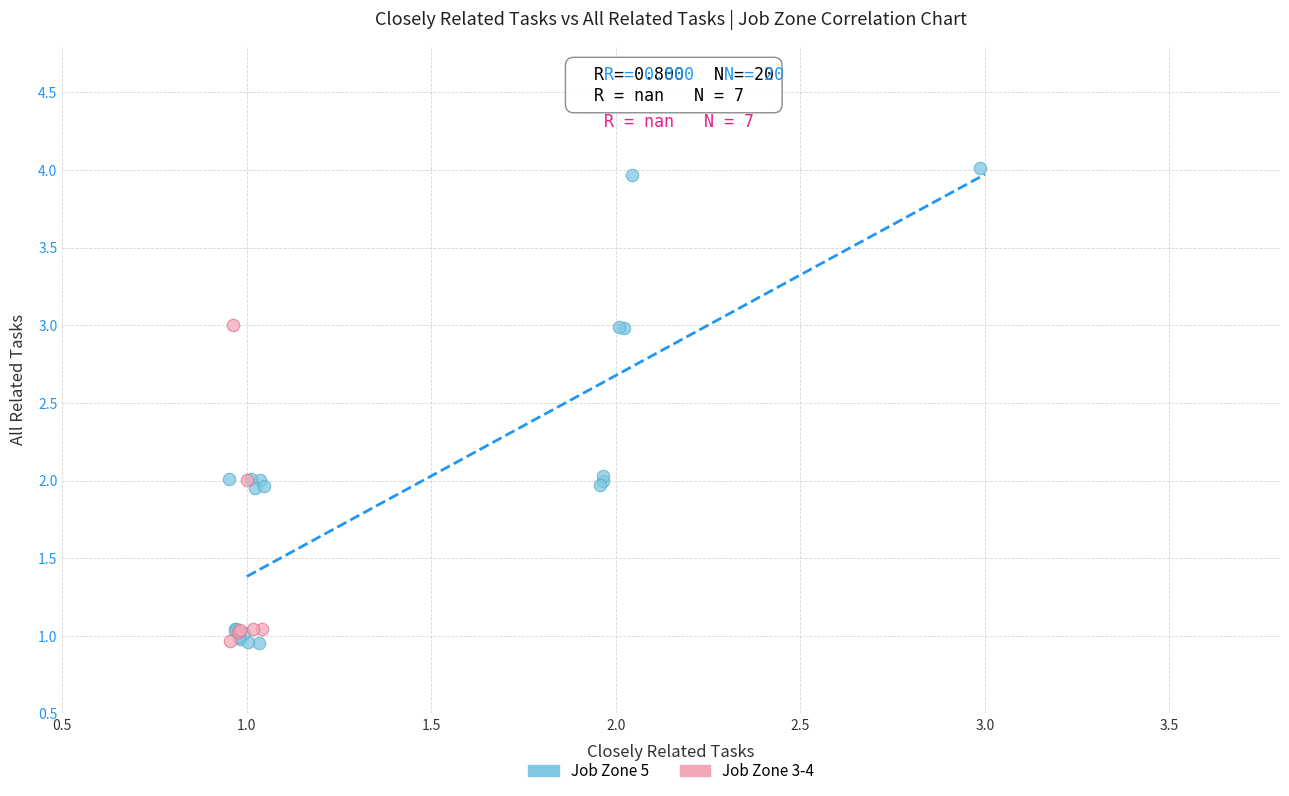

Which series reaches the maximum Y coordinate?

Job Zone 5